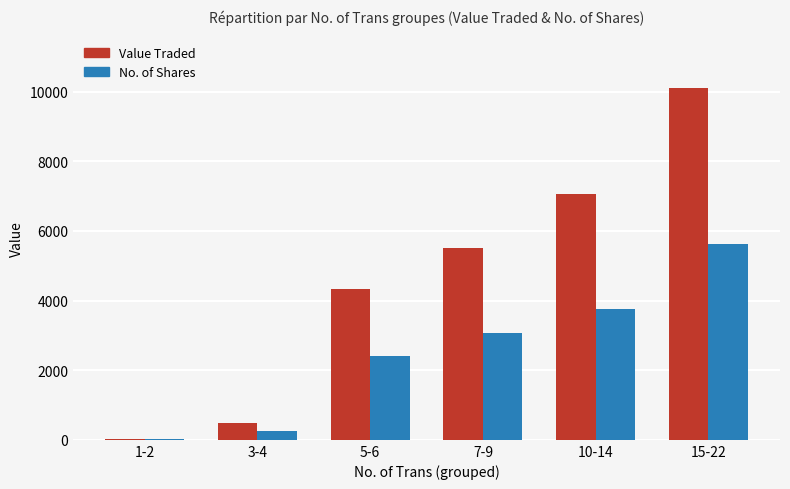

At which label is Value Traded closest to 5061?

7-9